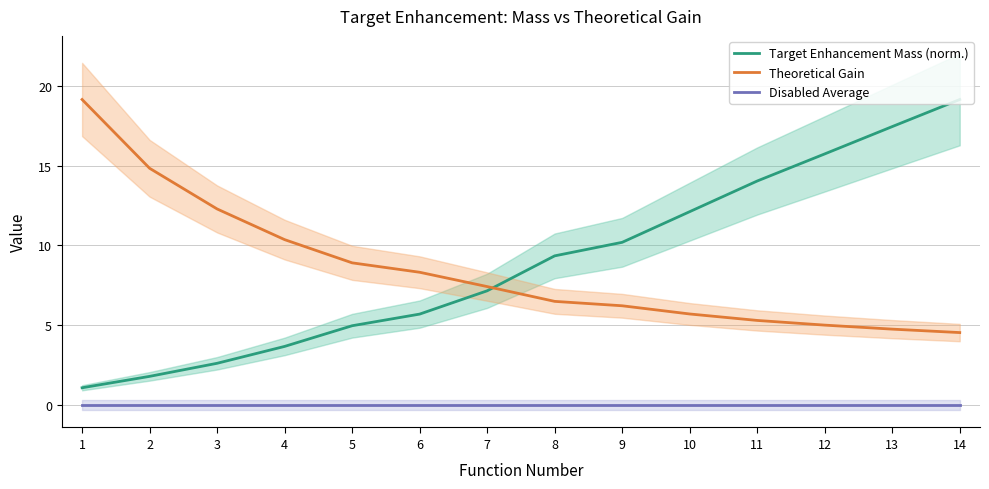

True or false: Disabled Average and Target Enhancement Mass (norm.) cross at least once.

False